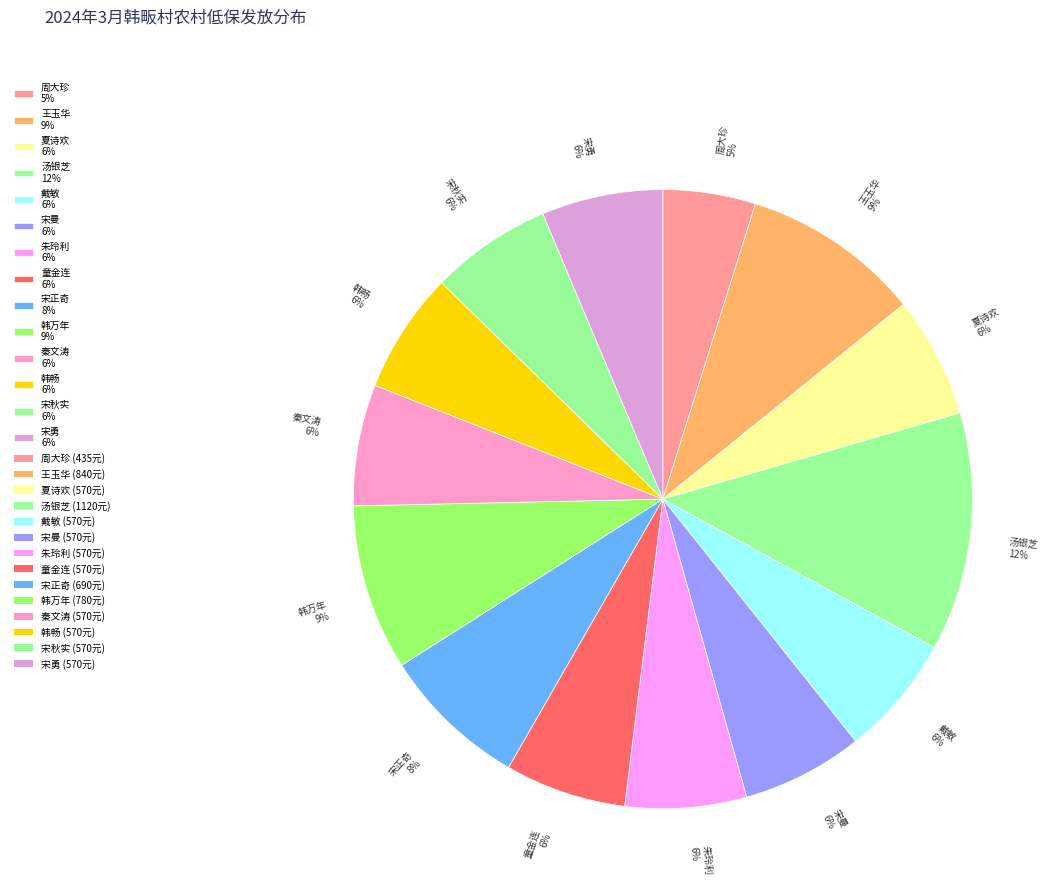

What percentage is the 宋秋实 slice, to the nearest percent?

6%